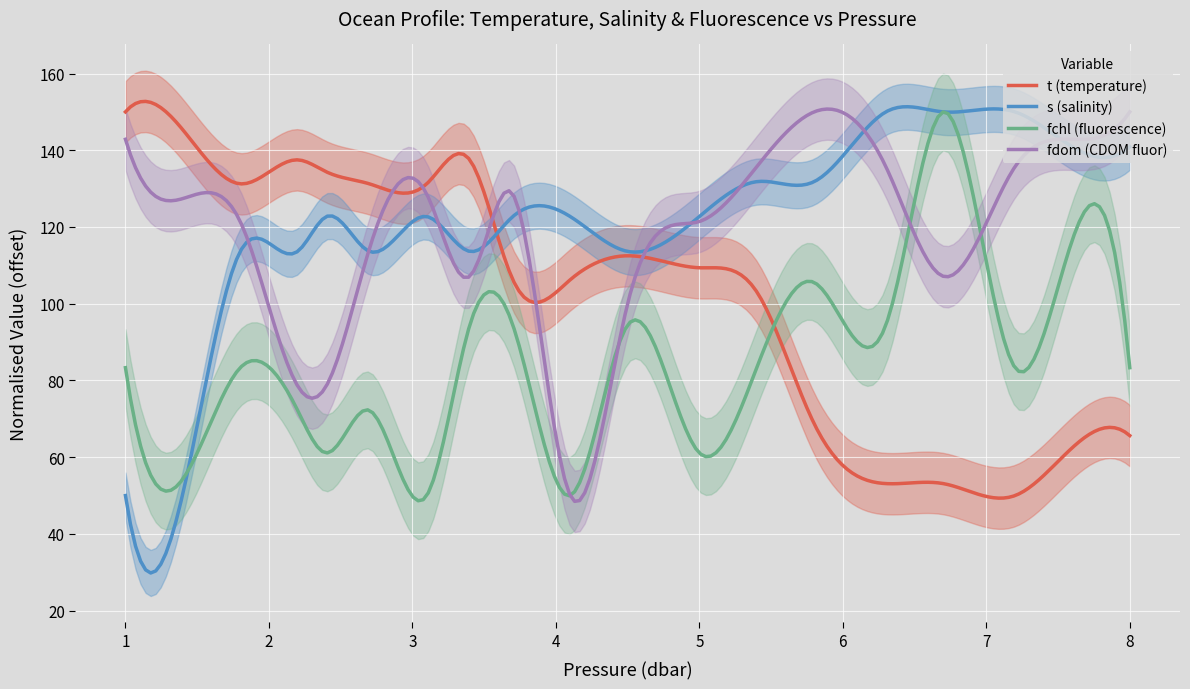

In t, how many points are higher than both neighbors (excluding endpoints)?

3